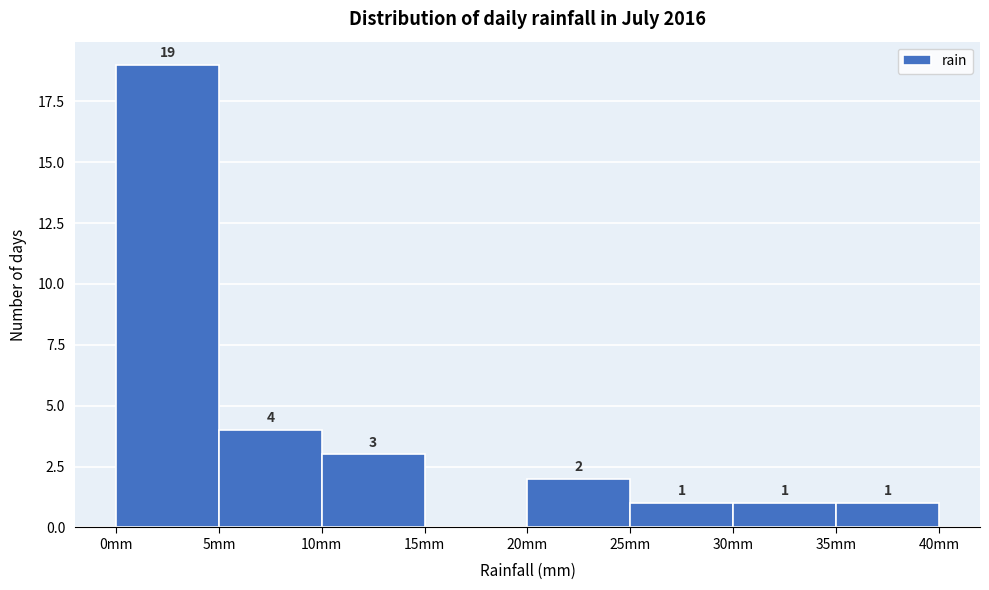

Over which range of the x-axis is the bar tallest?

0 to 5